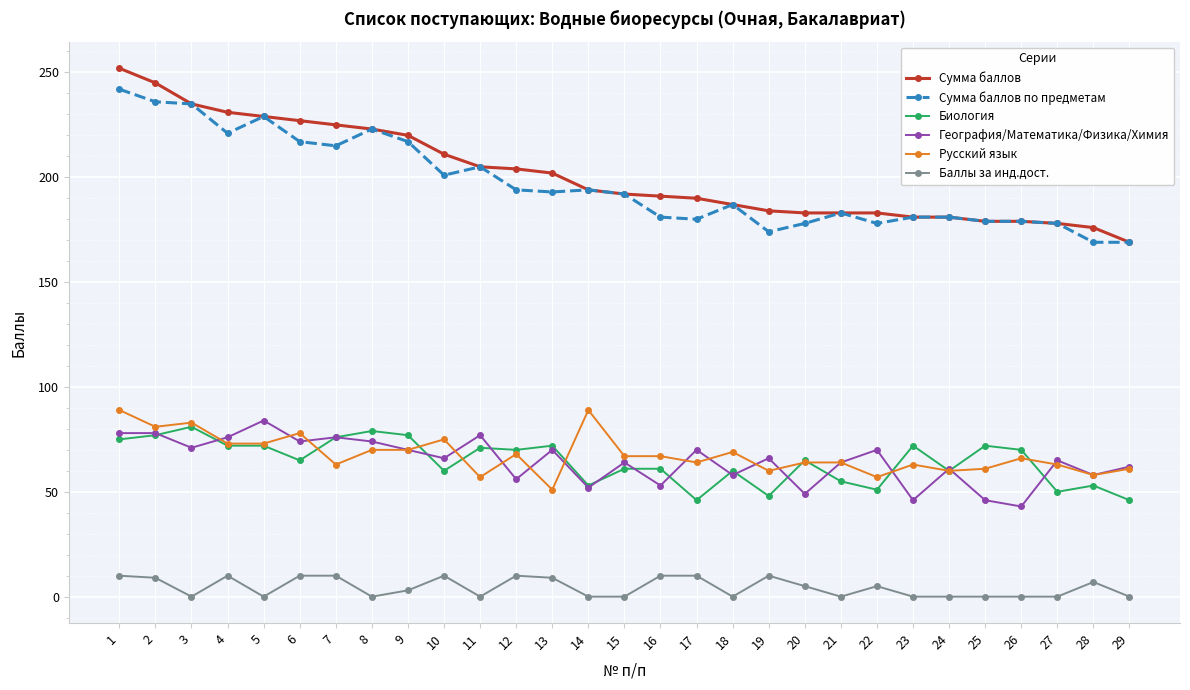

What is the maximum value for Сумма баллов?

252